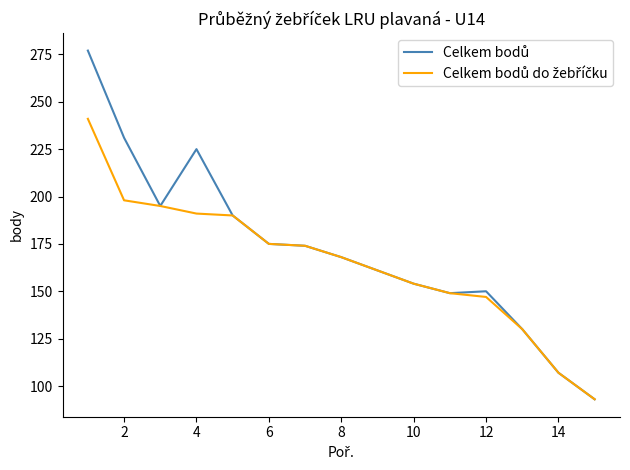

What is the greatest value displayed?

277